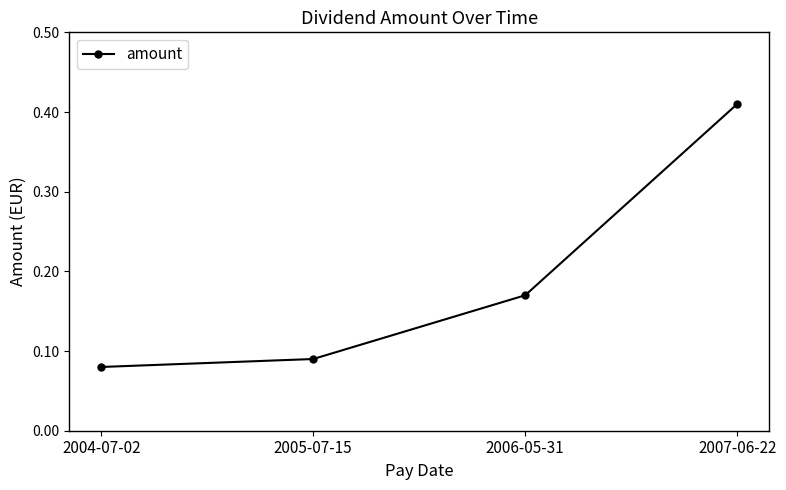

Does the chart have visible grid lines?

No